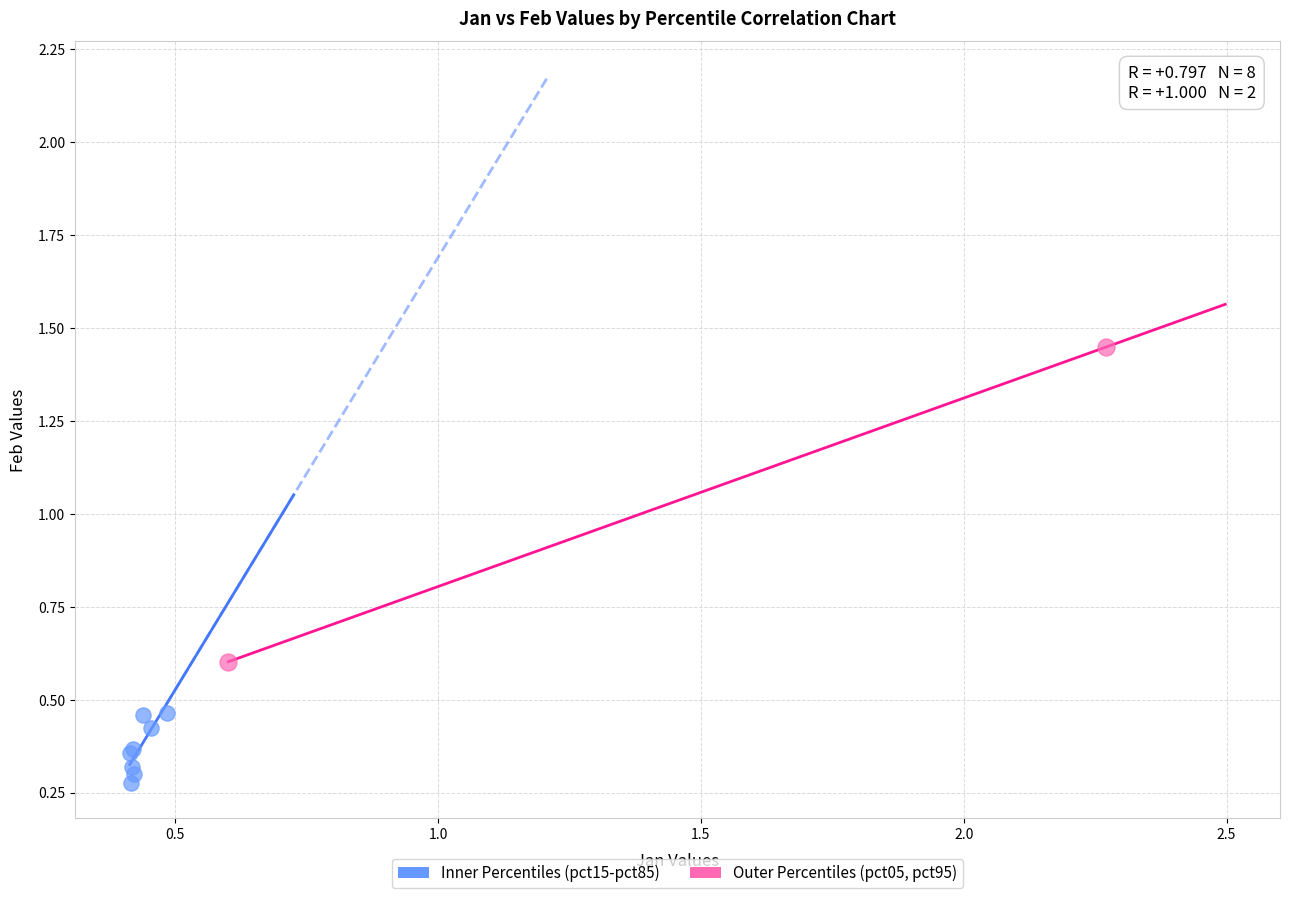

What are all the series names shown in the legend?

Inner Percentiles (pct15-pct85), Outer Percentiles (pct05, pct95)